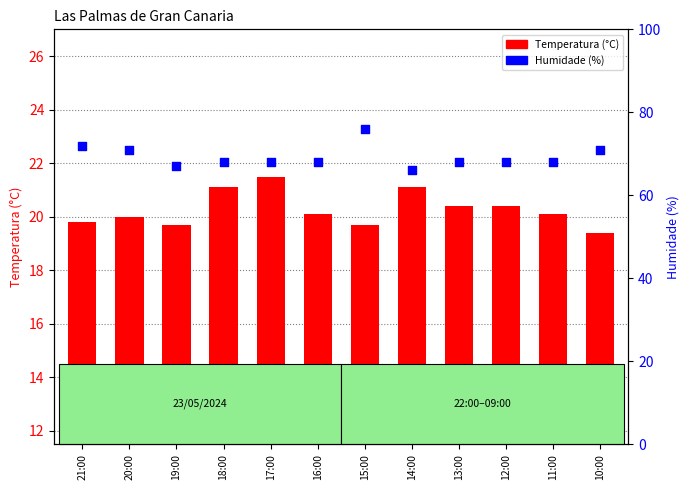

Is the value of Humidade (%) at 16:00 greater than the value of Temperatura (°C) at 10:00?

Yes